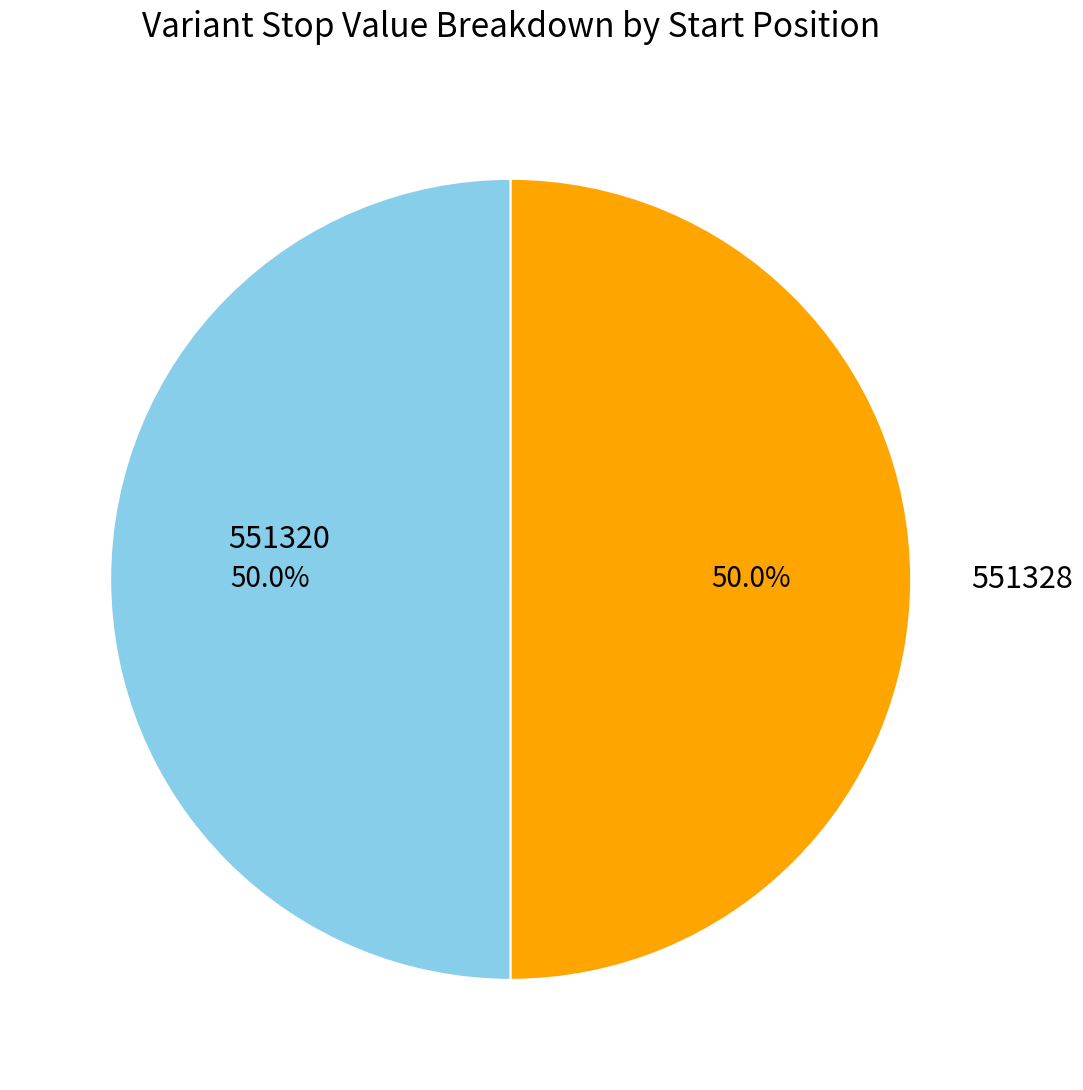

The 551328 slice represents 50% of the pie. True or false?

True